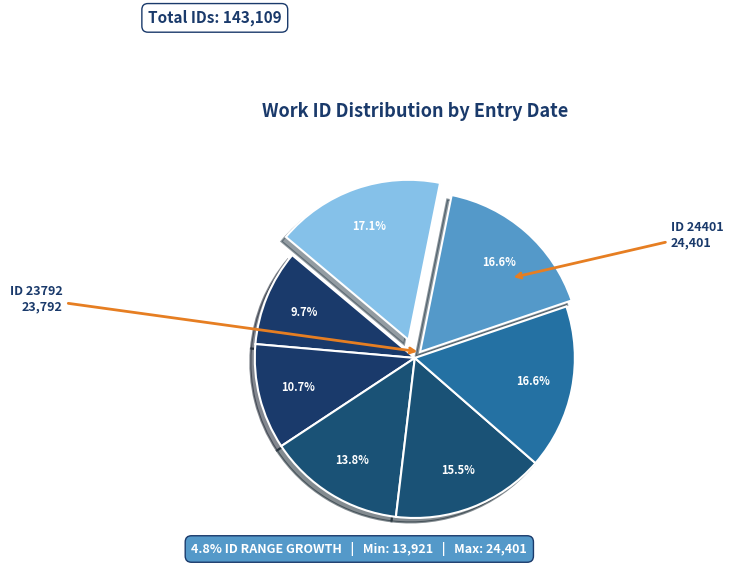

Count the number of slices in the pie.

7